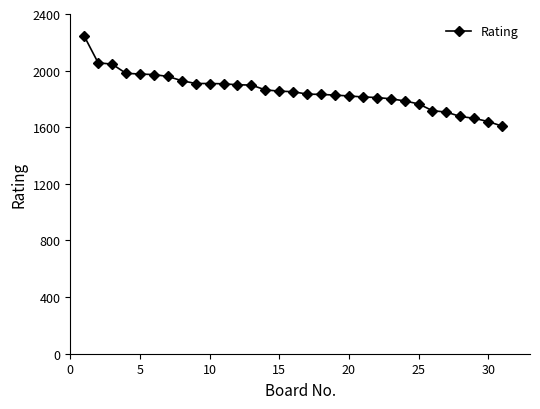

What is the sum of all values?

57556